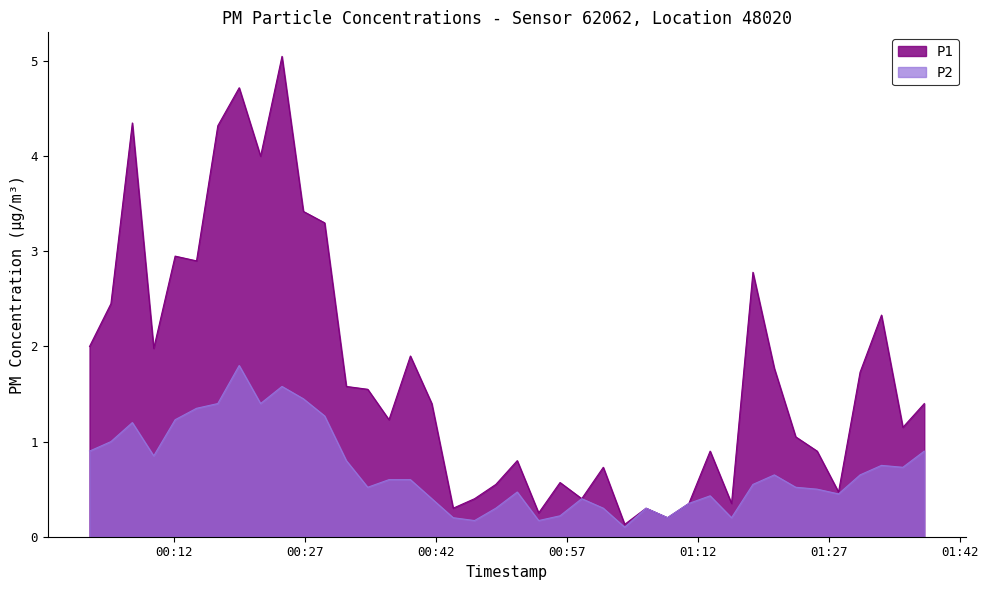

Which category has the highest value across all series?

2023-12-22T00:24:20